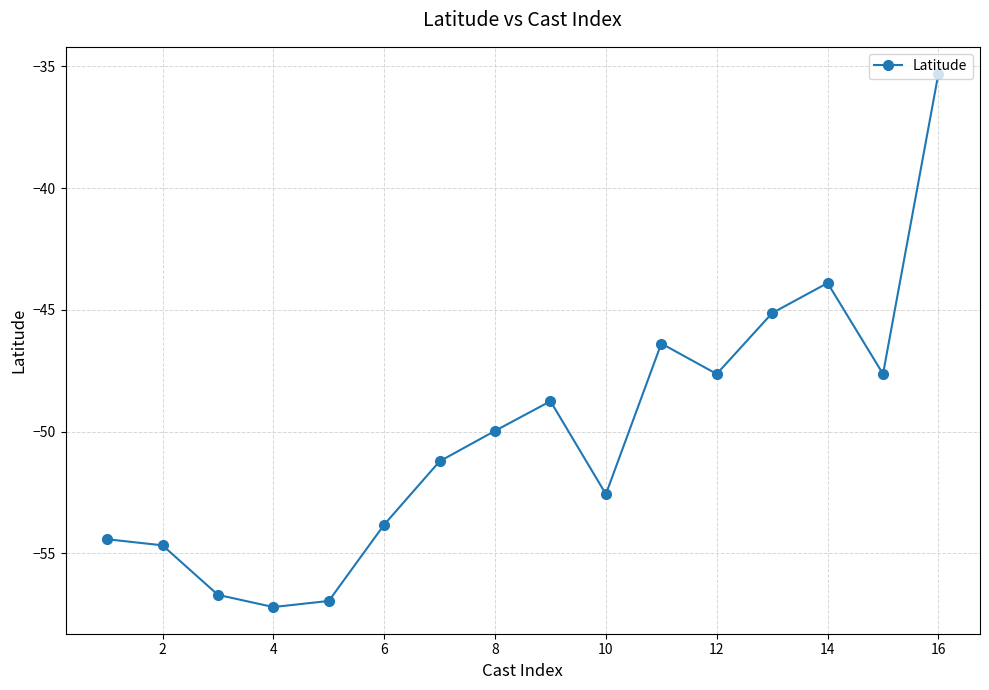

True or false: there are more than 0 points higher than both neighbors.

True